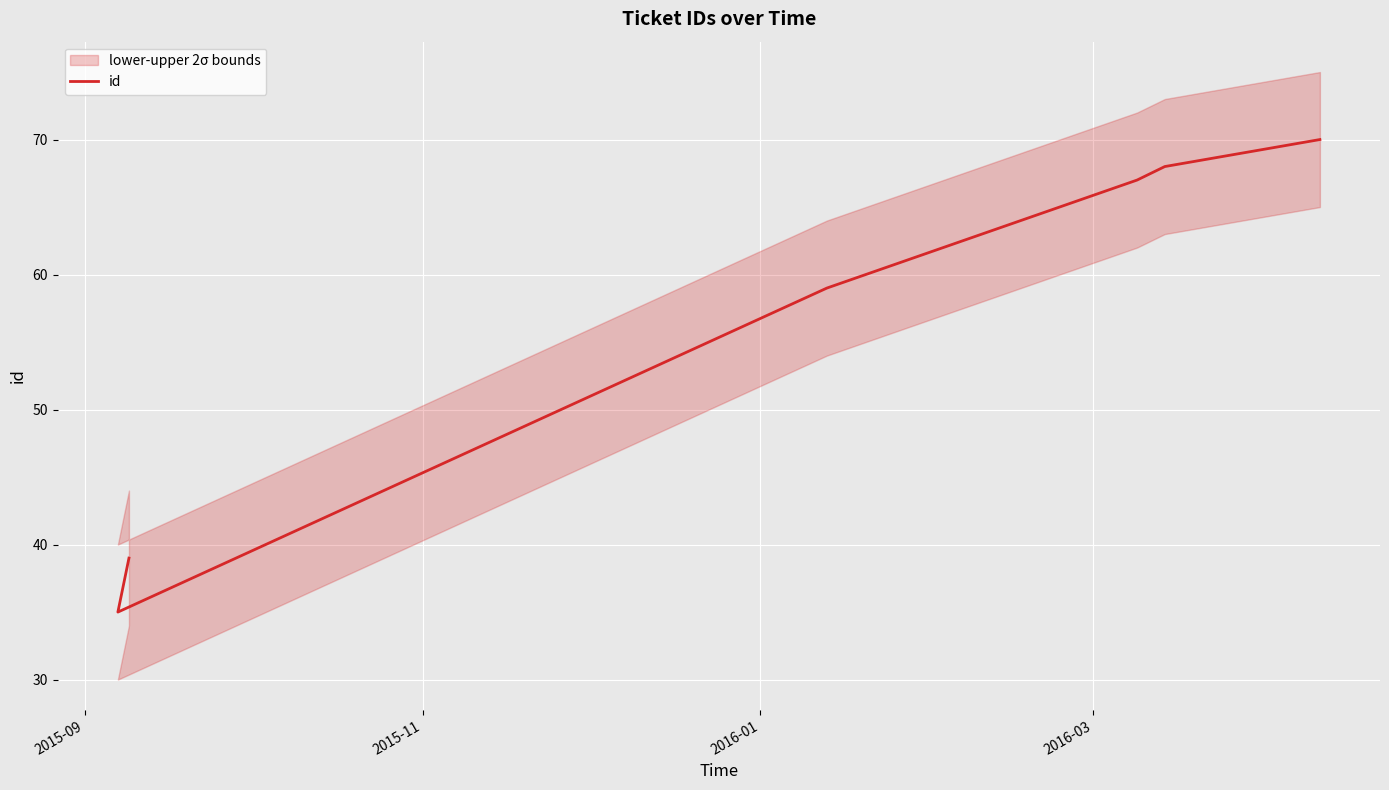

How many lines are shown in the chart?

1